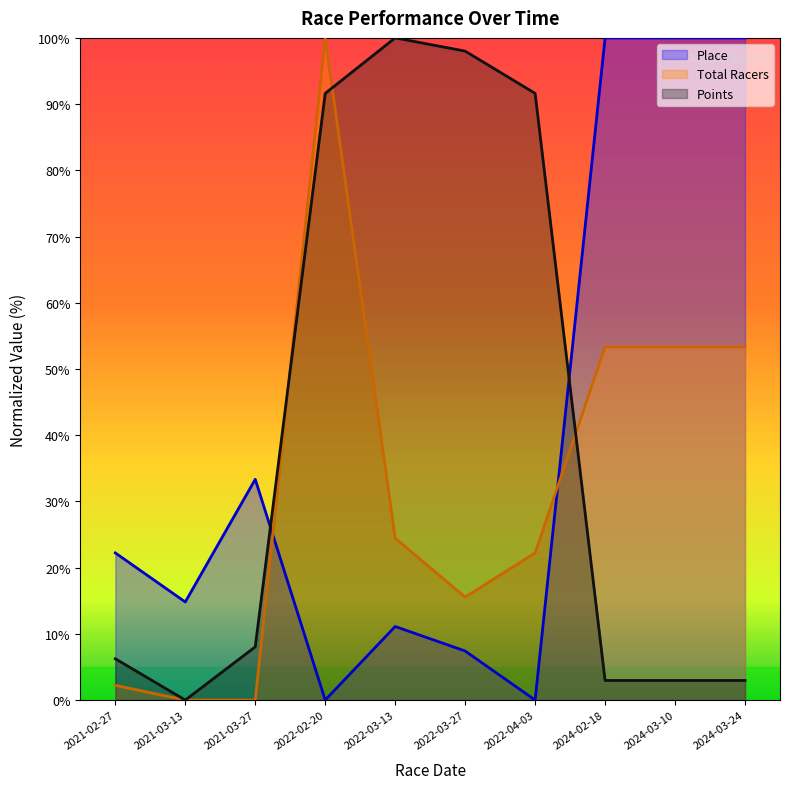

Which series ends up on top after the final intersection of Total Racers and Place?

Place